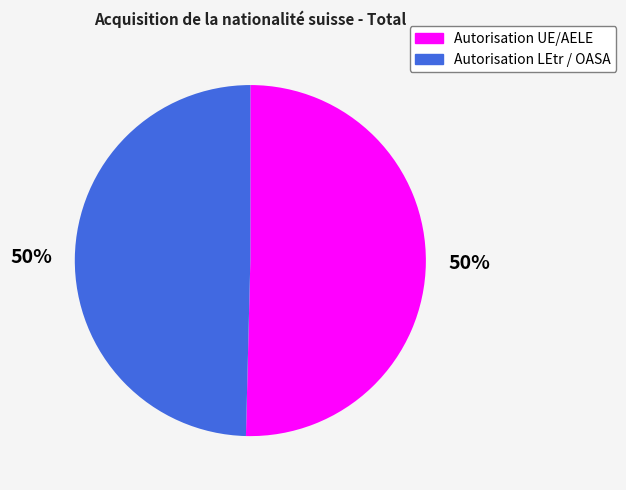

To the nearest percent, what percentage of the pie is Autorisation LEtr / OASA?

50%